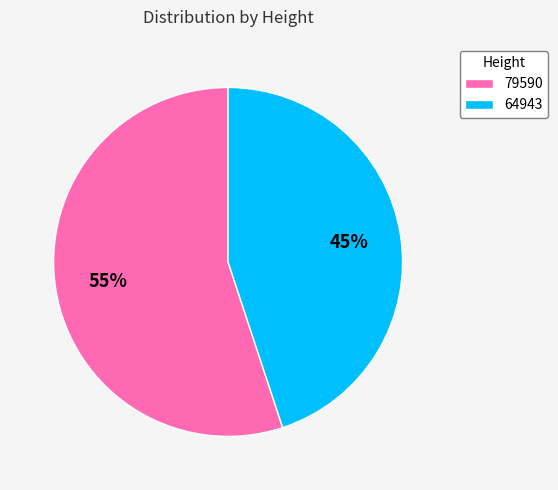

How many slices are in this pie chart?

2